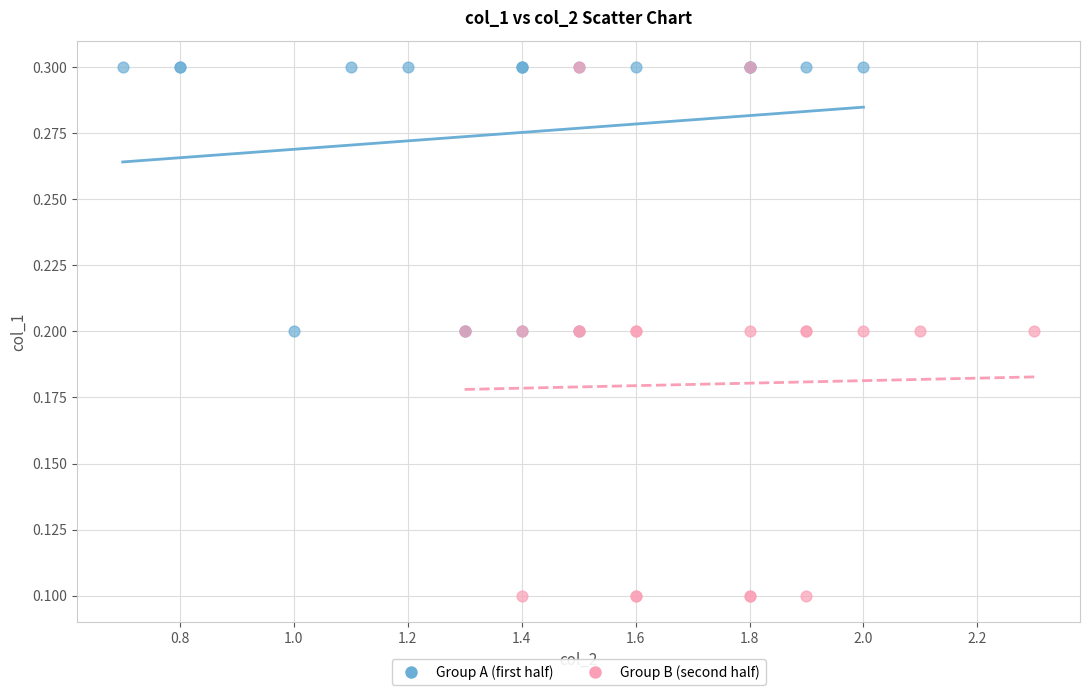

Which series contains the lowest Y value?

Group B (second half)